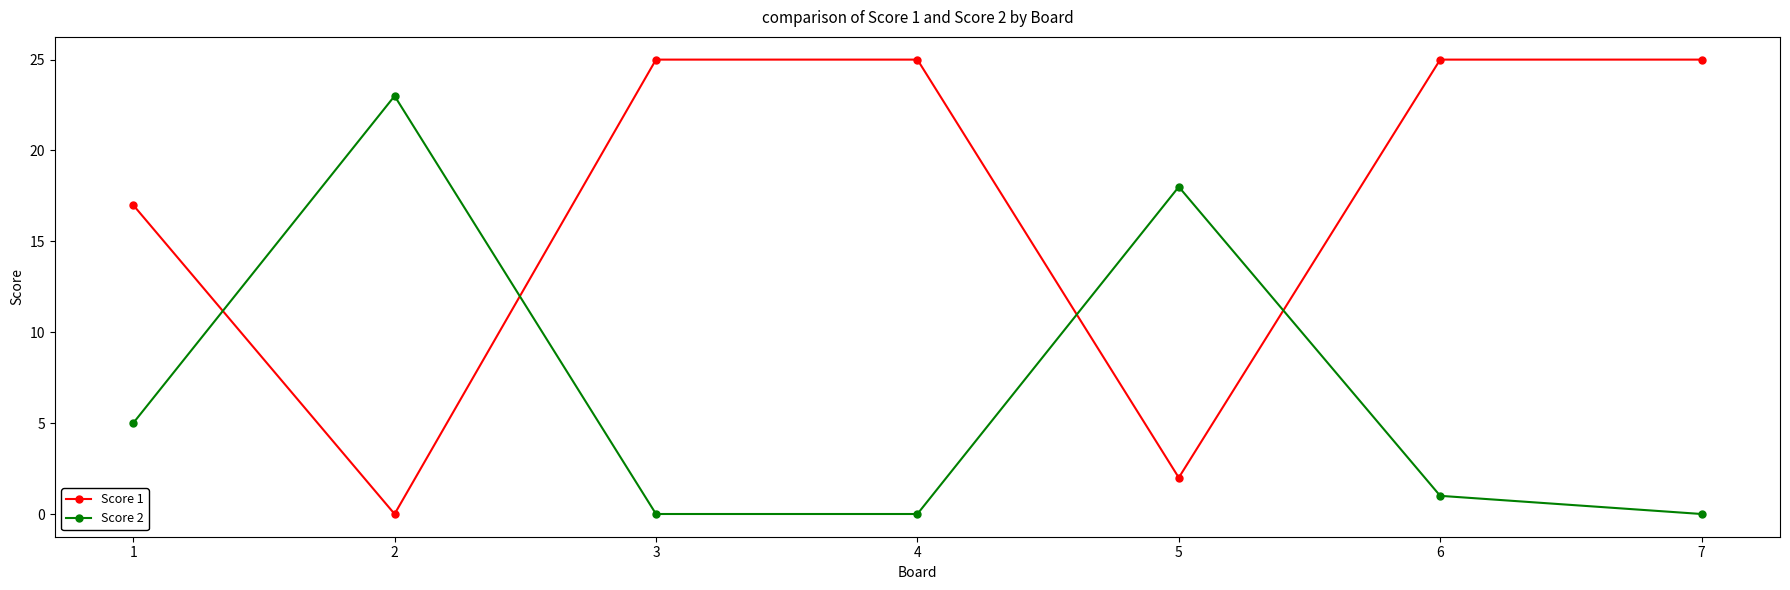

True or false: Score 2 has a value of 0 at 4.

True